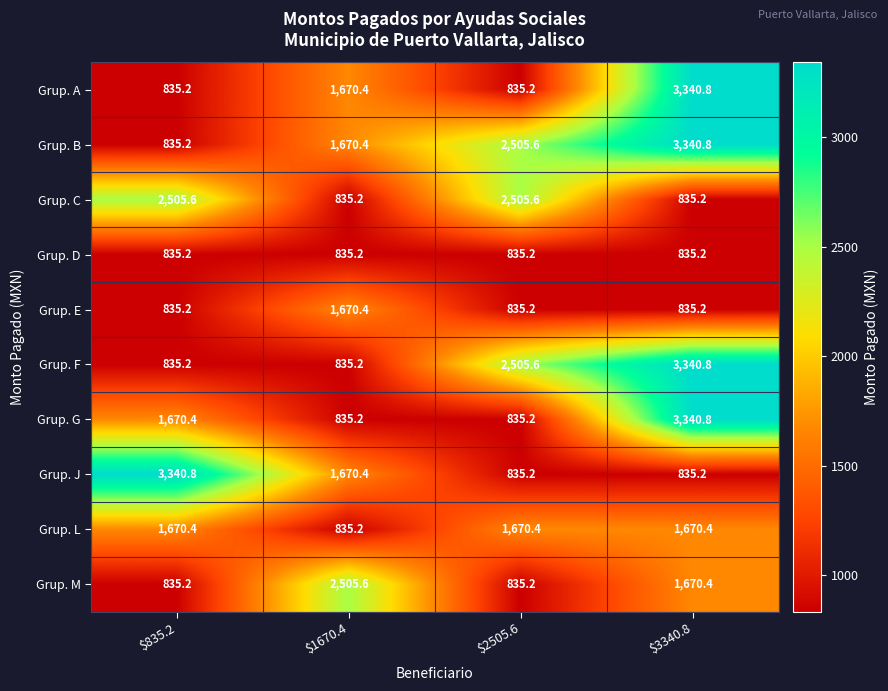

Where is Grup. F nearest to the value 2088?

$2505.6